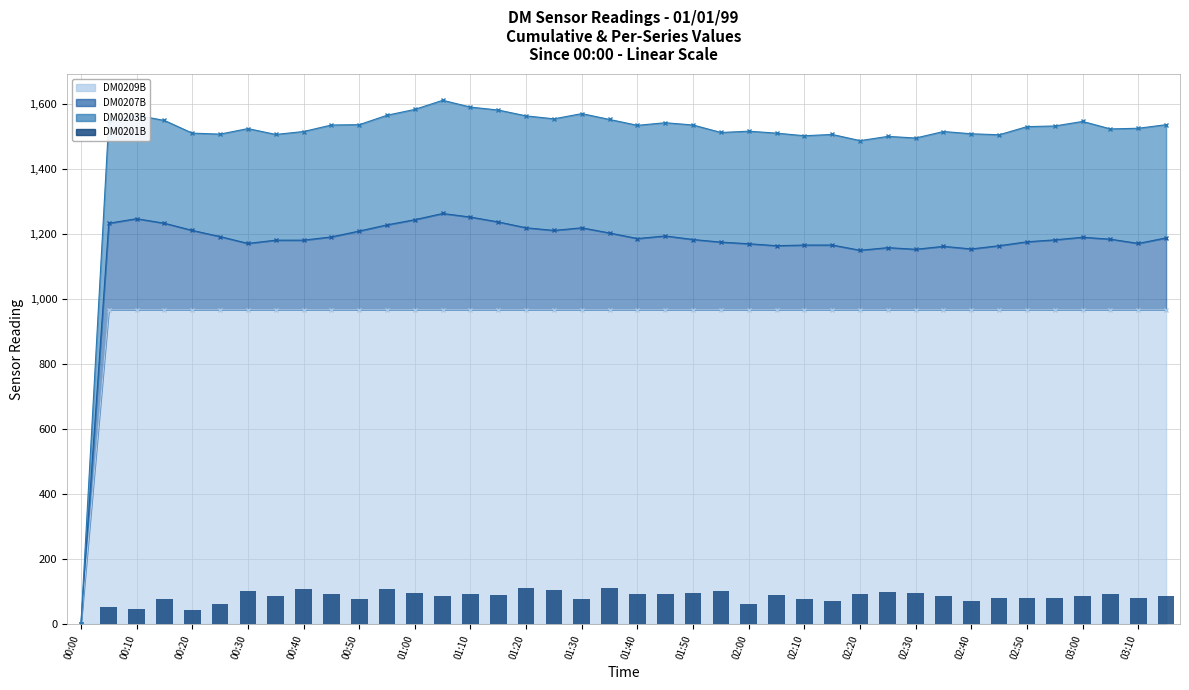

What is the highest value of the DM0209B series?

966